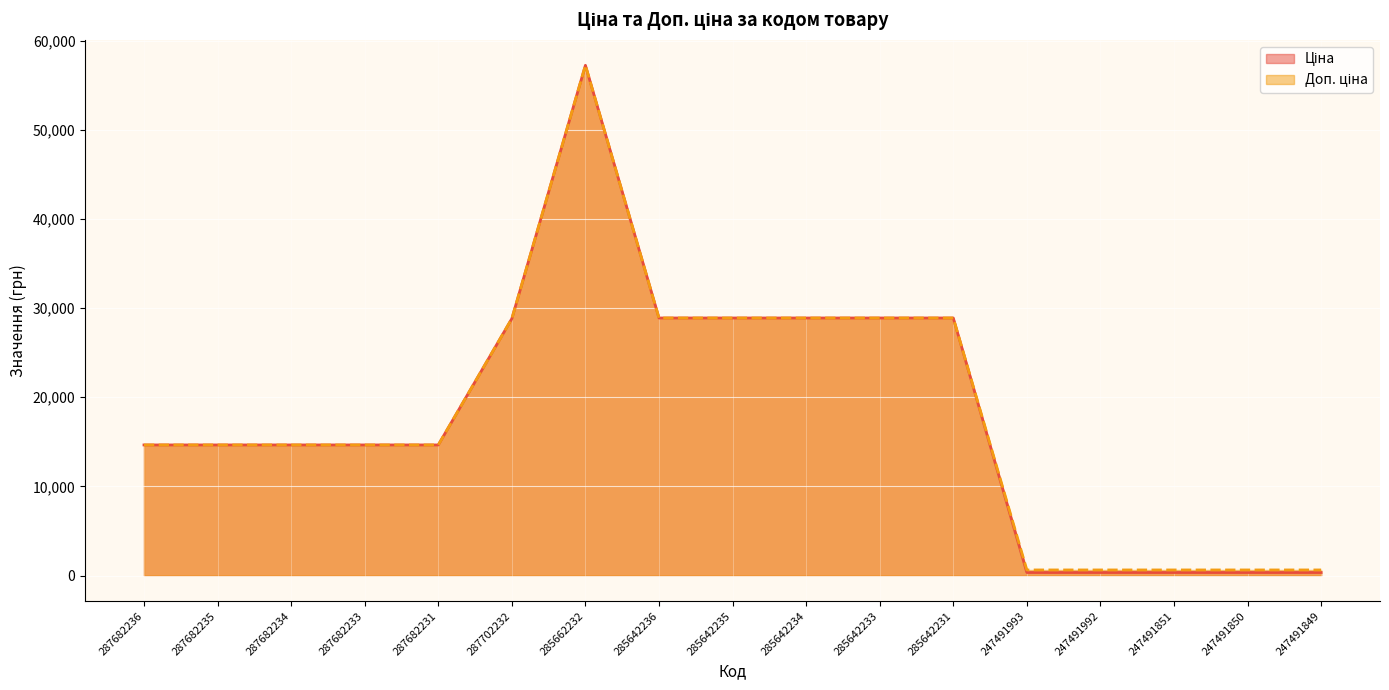

The Ціна series shows 3659.7 at 287682234. True or false?

False